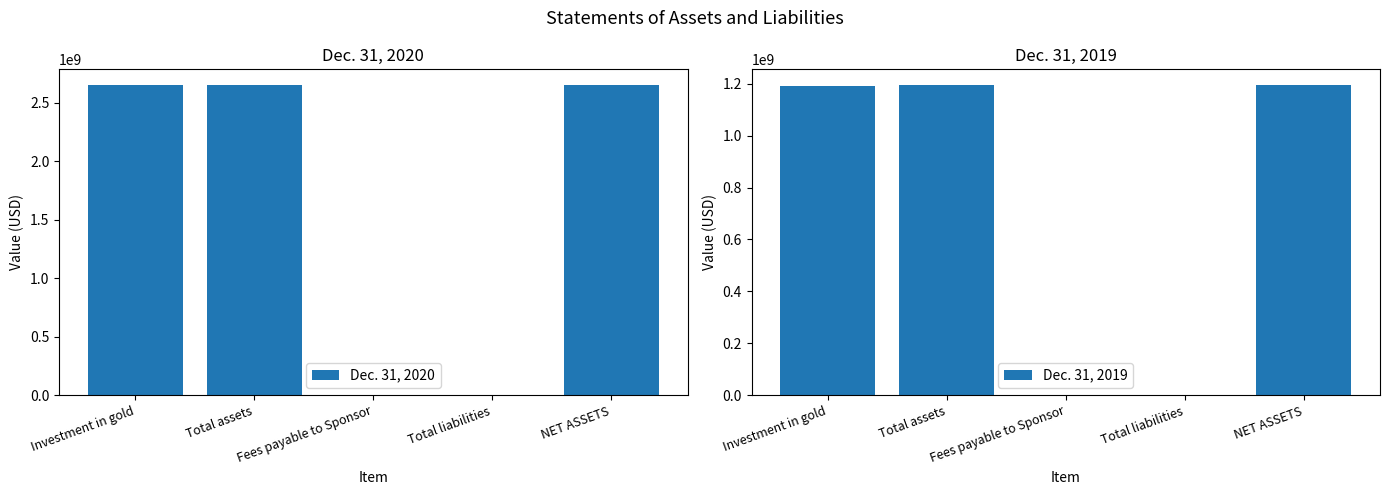

At which category is the sum across all series the highest?

Total assets